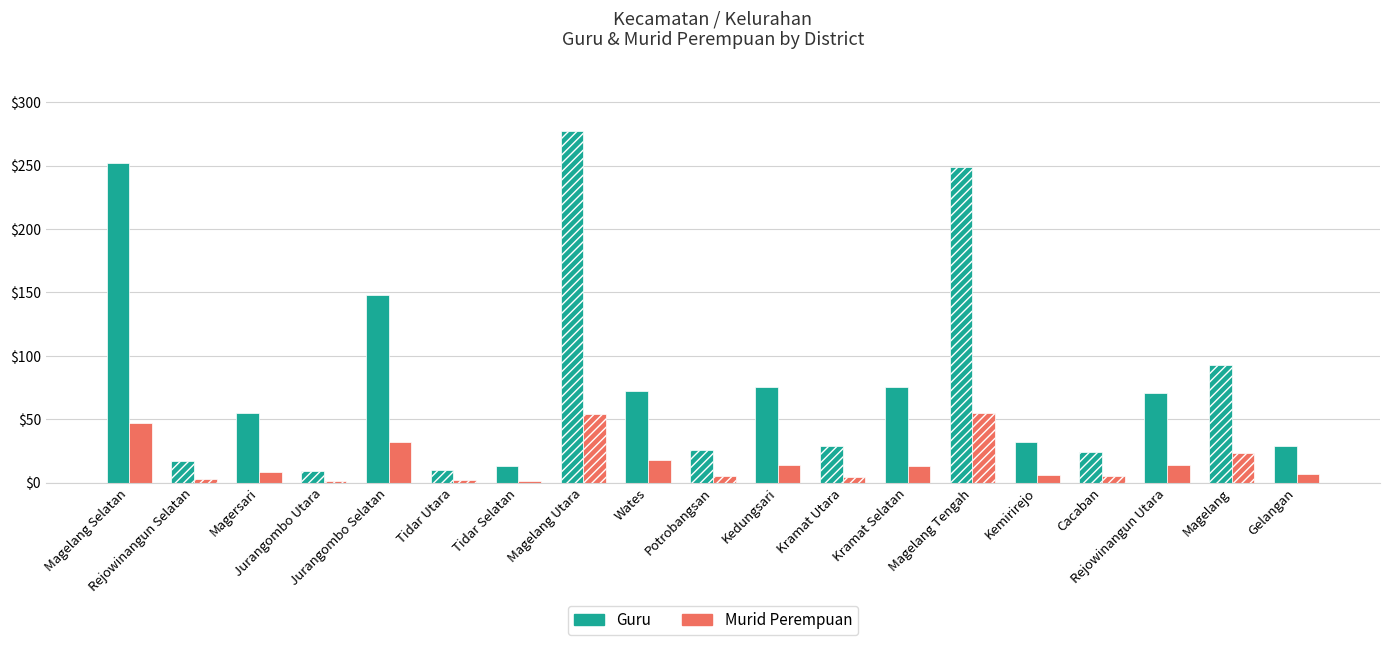

What is the value of the Murid Perempuan bar at the 5th from the left?

32